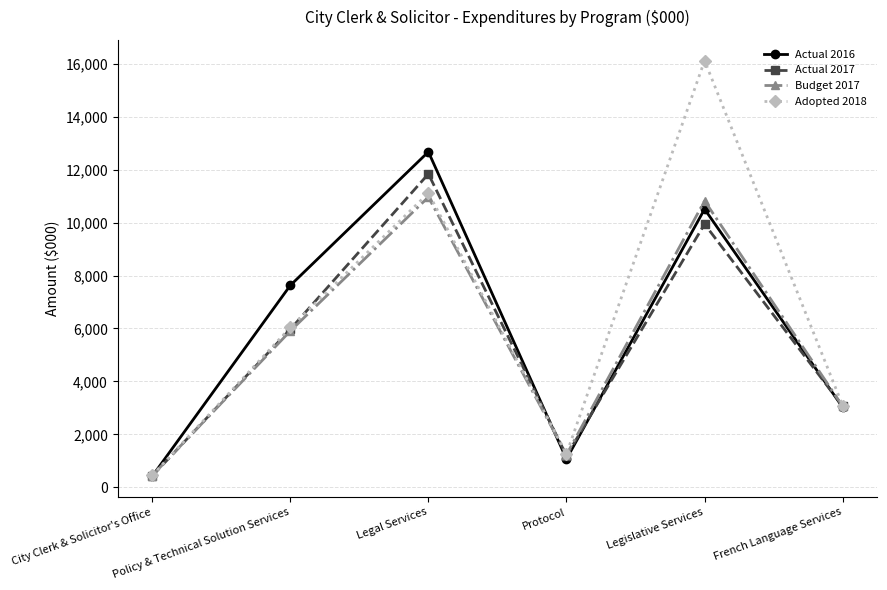

What is the spread (max minus min) of values at Protocol?

197